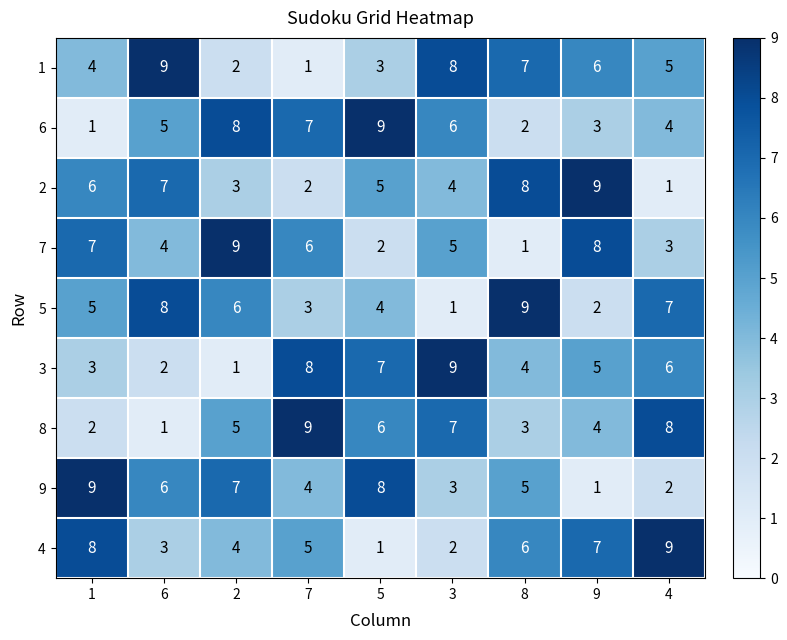

Which category has the highest value in the 1 series?

6